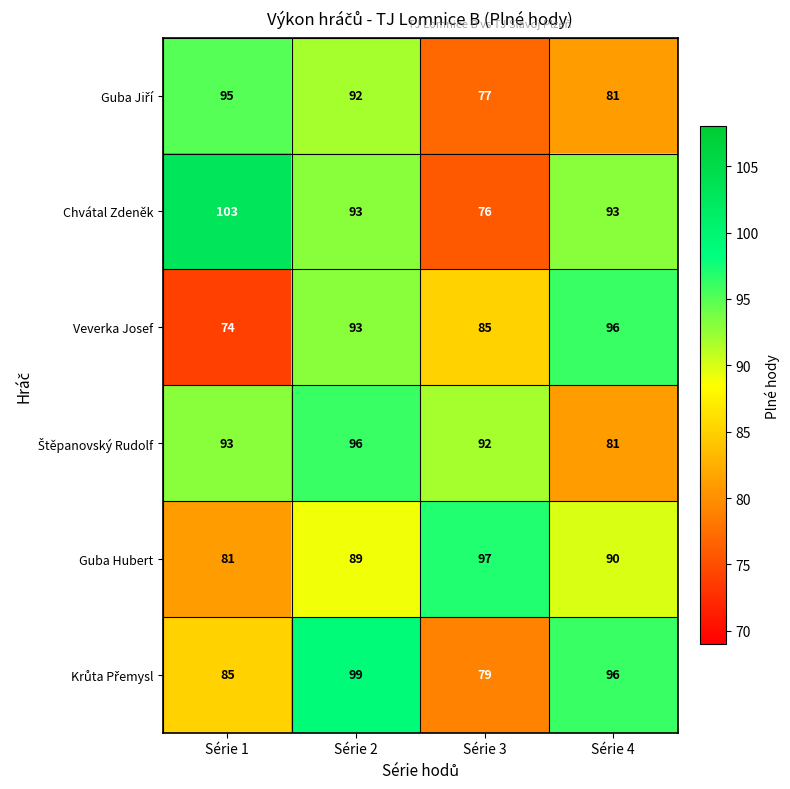

What is the difference between the maximum and minimum values in the Veverka Josef series?

22